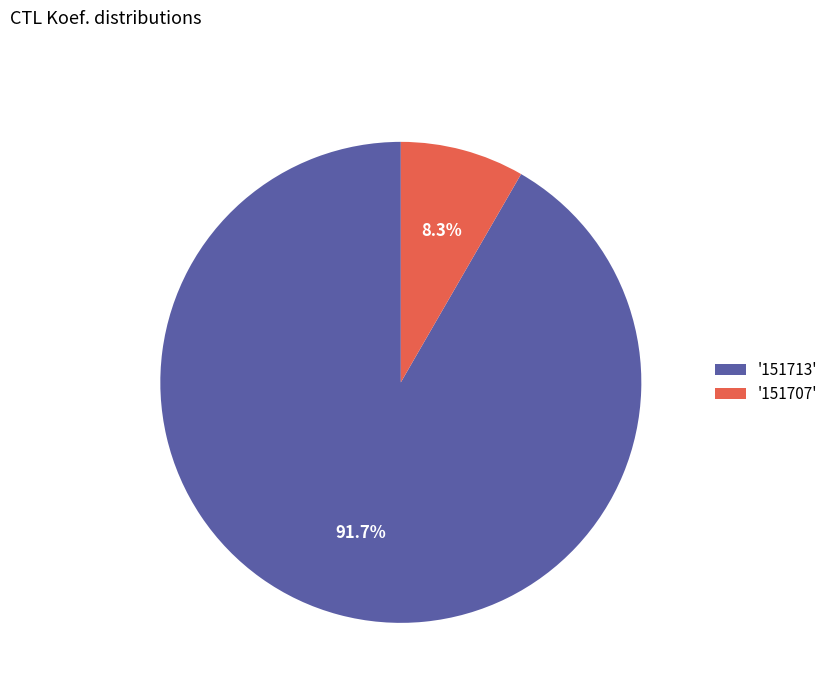

Which has a higher value, '151713' or '151707'?

'151713'